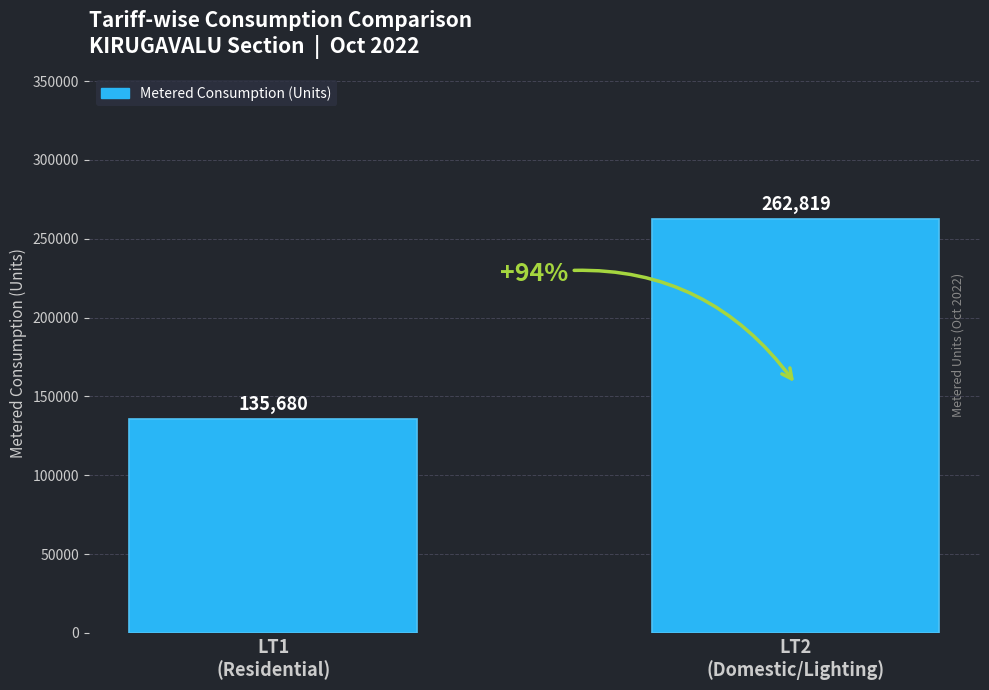

How many data points are less than 262819?

1